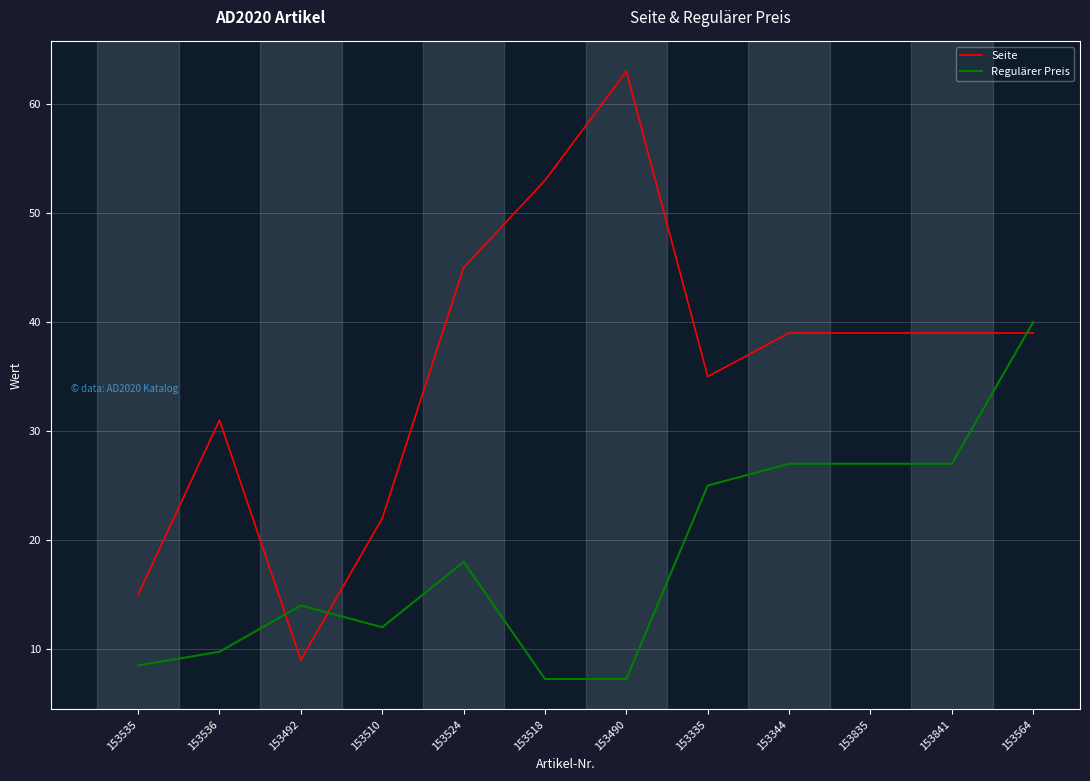

Which category has the highest value in the Seite series?

153490